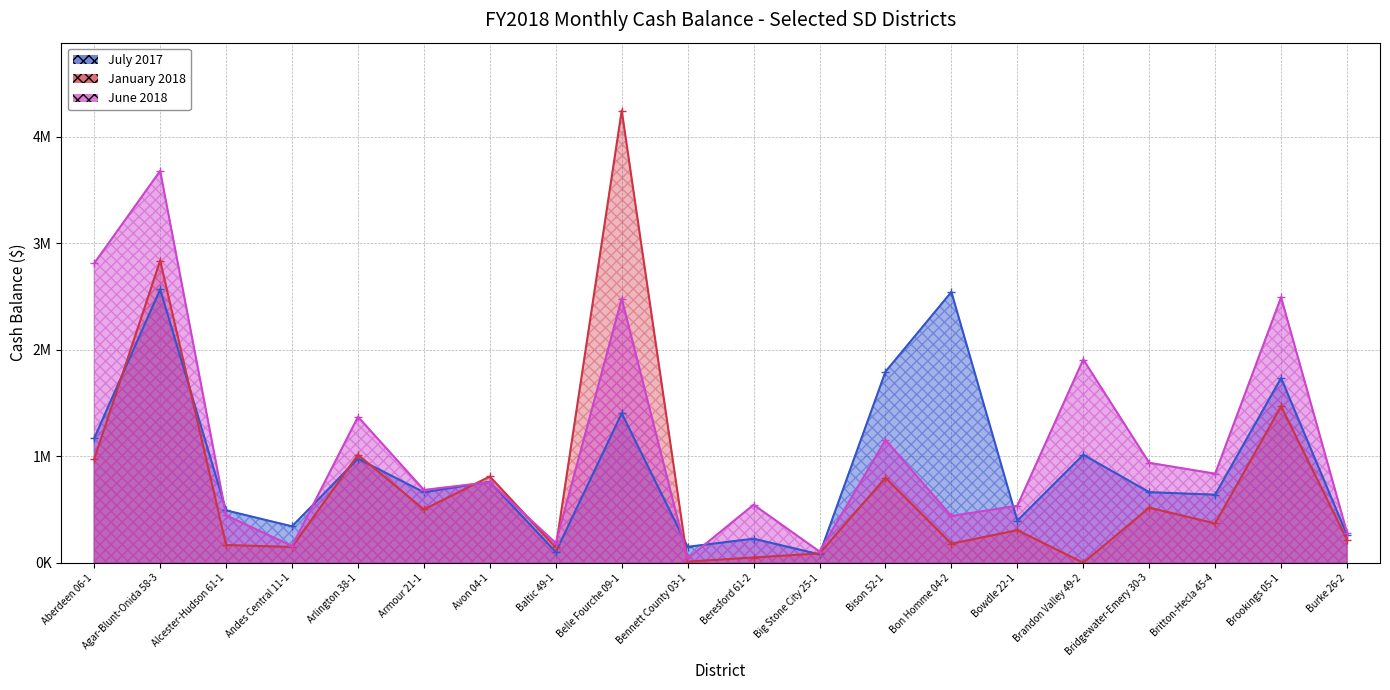

At which category does July 2017 reach its first local valley?

Andes Central 11-1